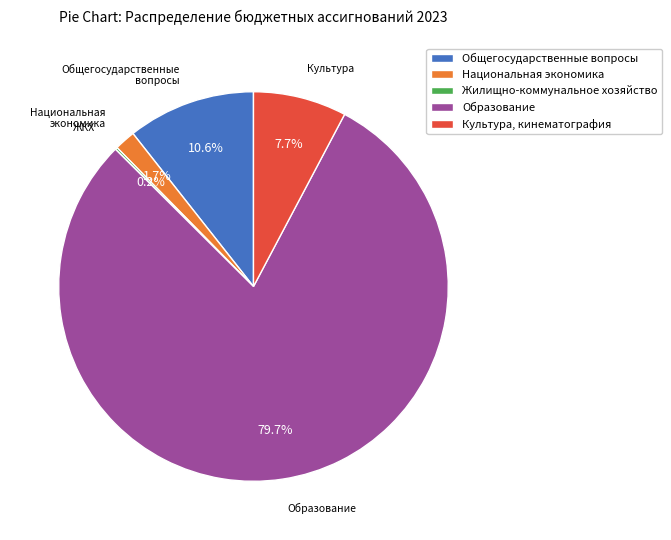

Which slice represents more than half of the pie?

Образование